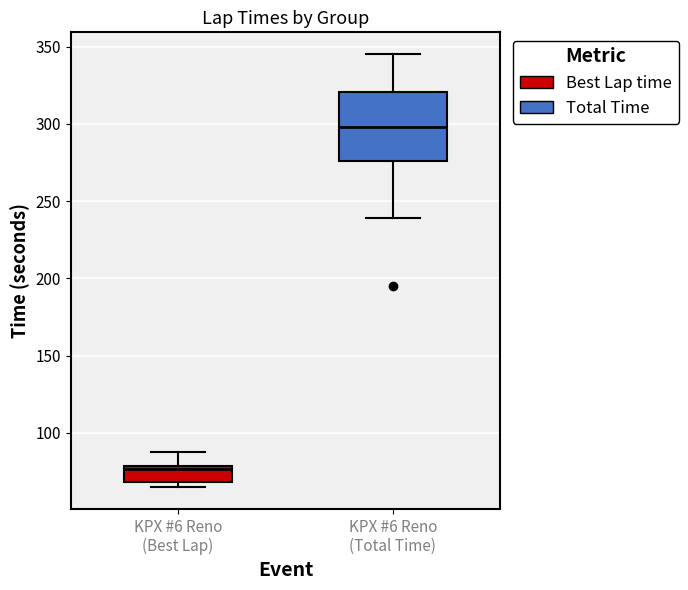

Reading left to right, read every box against the y-axis: the position of its median line, the range the box covers, and the ends of its whiskers. The values are not printed on the chart, so give them approximately, as read against the axis.

KPX #6 Reno (Best Lap): median 75, box 70 to 80, whiskers 65 to 90
KPX #6 Reno (Total Time): median 300, box 275 to 320, whiskers 240 to 345